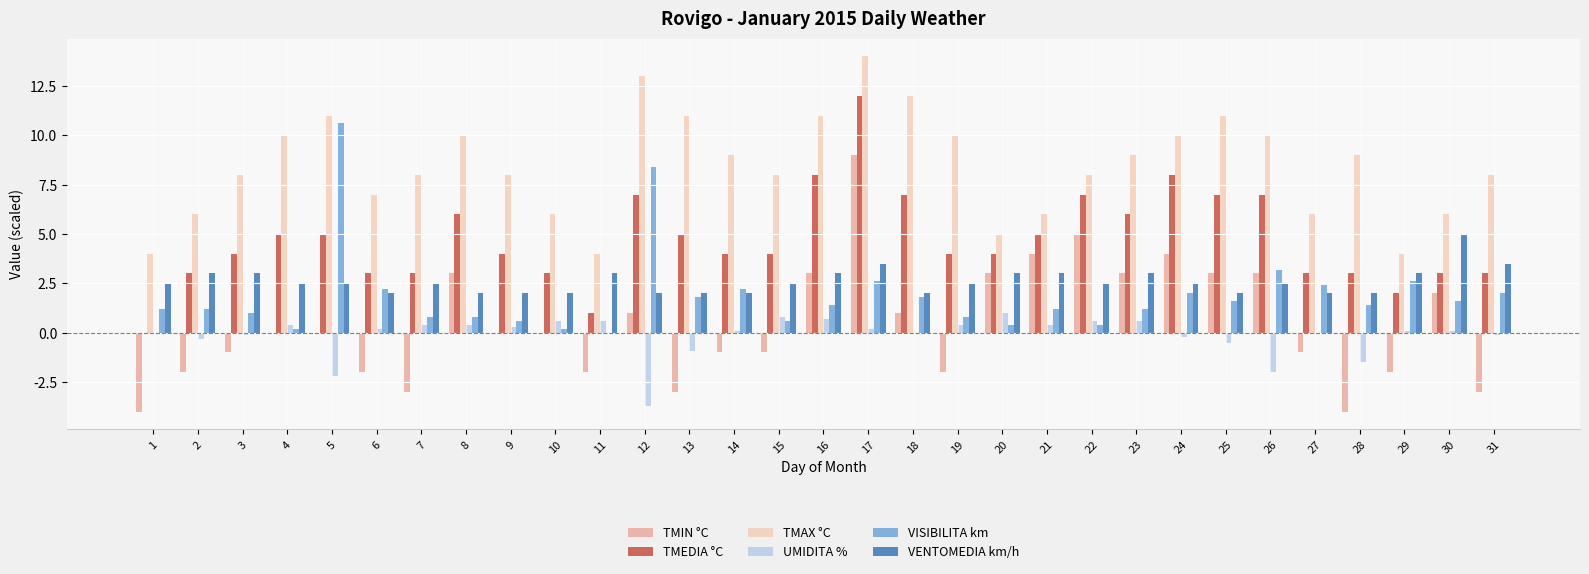

What is the sum of all TMIN °C values?

13.0